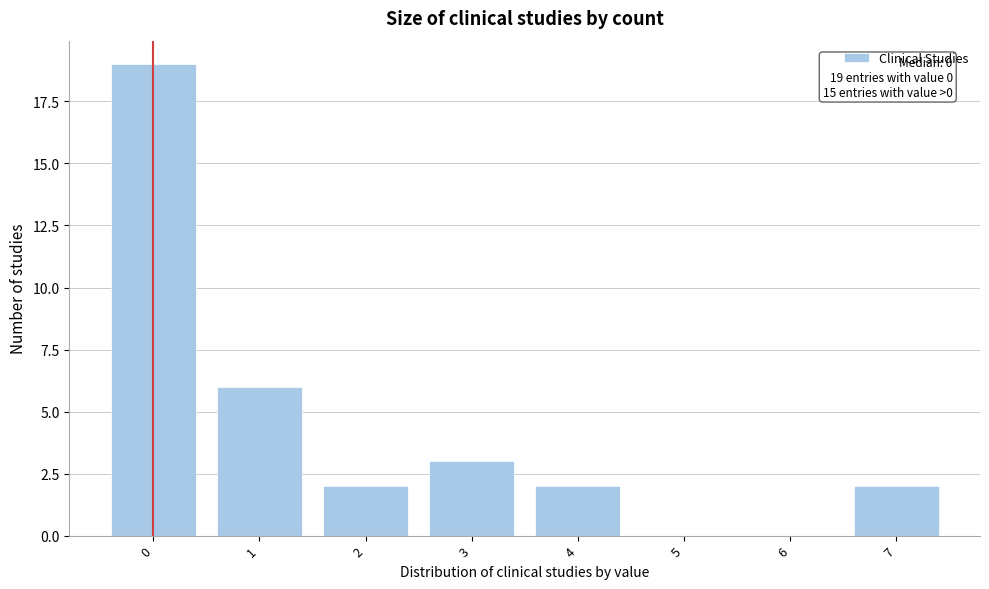

Reading left to right, transcribe all the data shown in this chart.

0=19	1=6	2=2	3=3	4=2	5=0	6=0	7=2